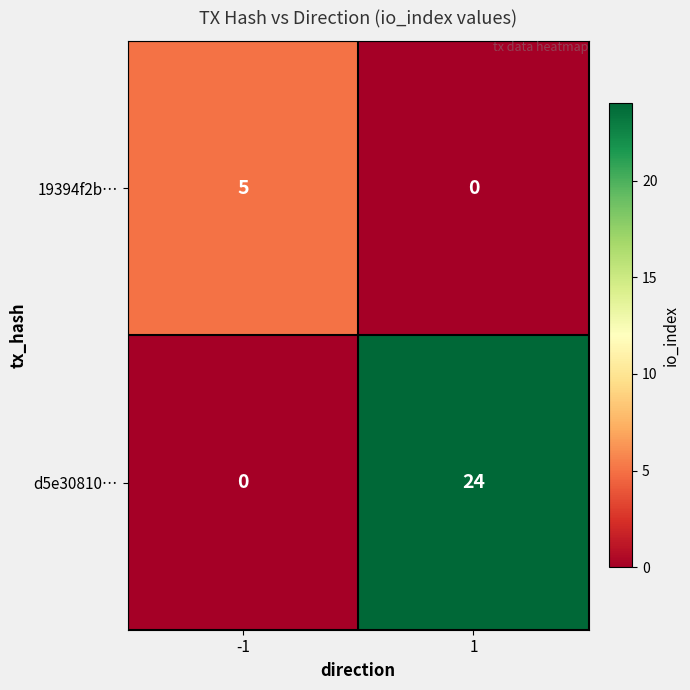

What is the difference between the d5e30810… values at 1 and -1?

24